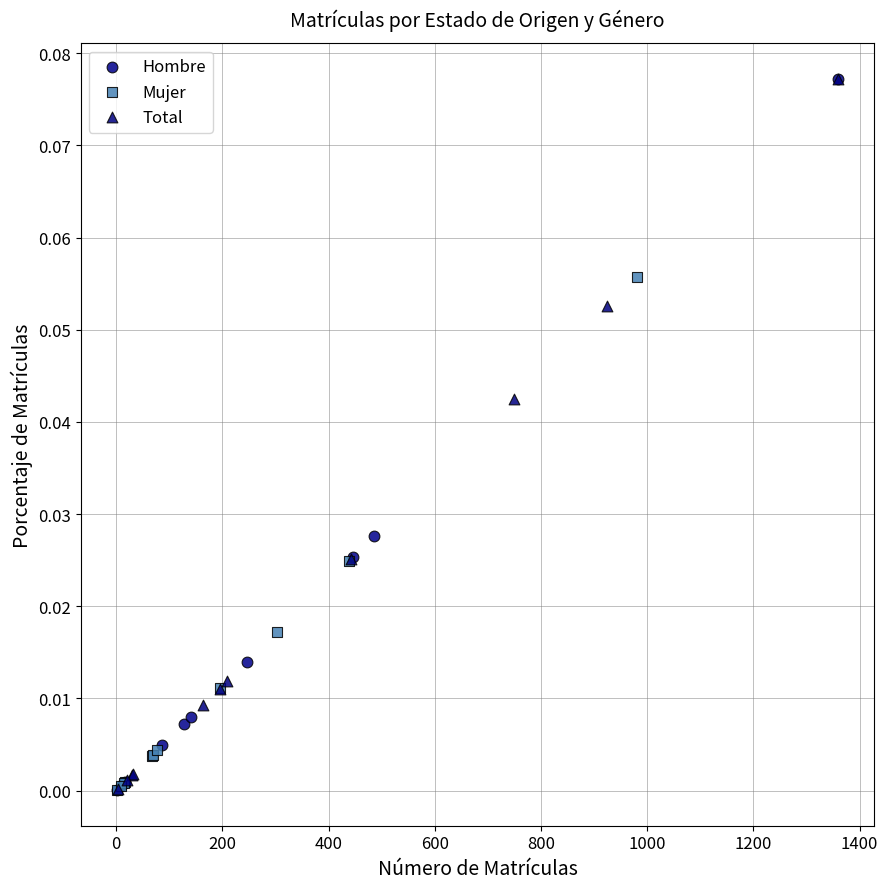

Which series has the widest spread of Y values?

Hombre